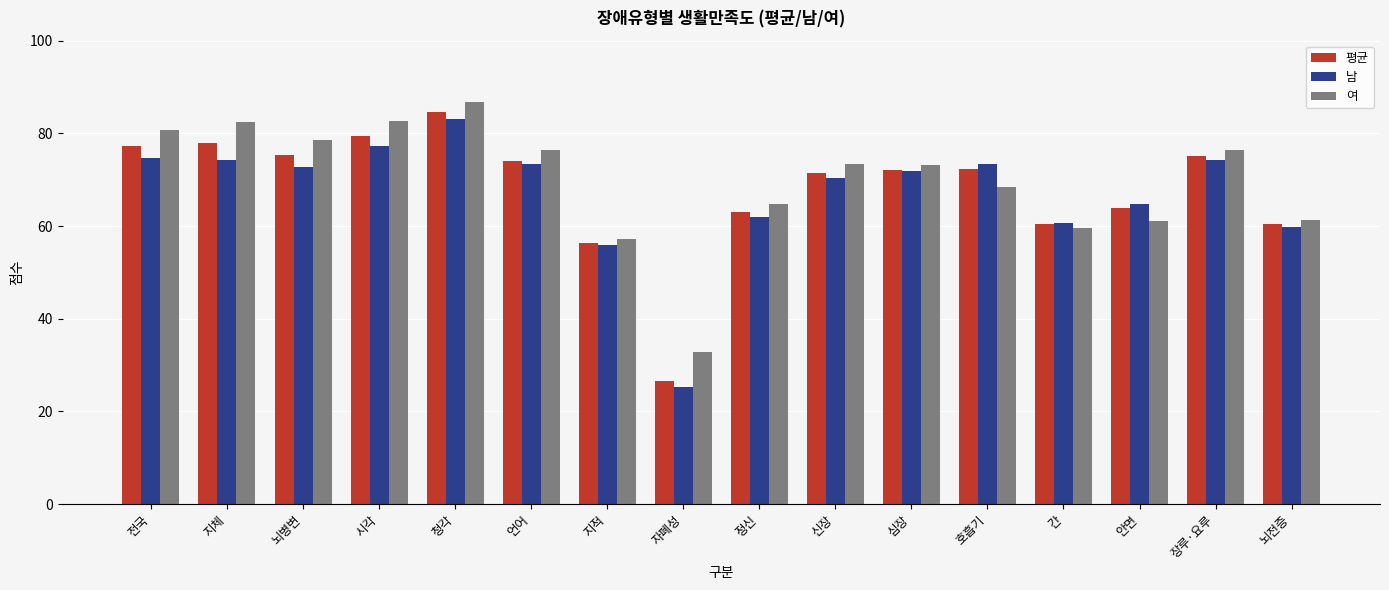

What is the minimum value shown in the chart?

25.2